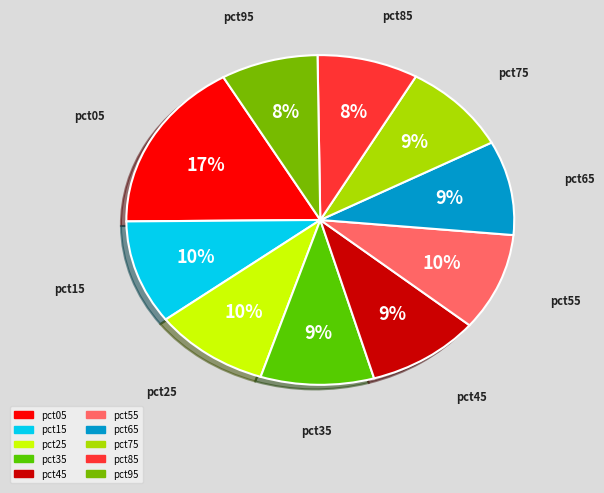

What is the ratio of the value at pct35 to the value at pct65?

1.0